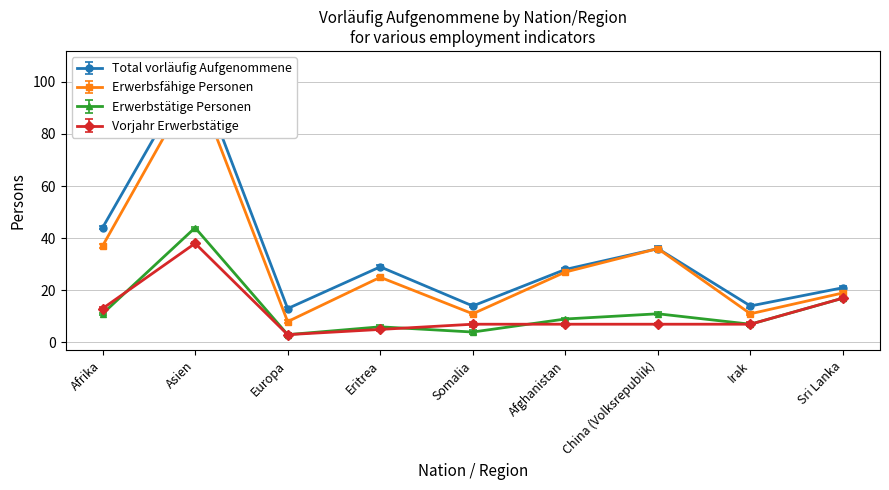

At how many categories does at least one series exceed 100?

1